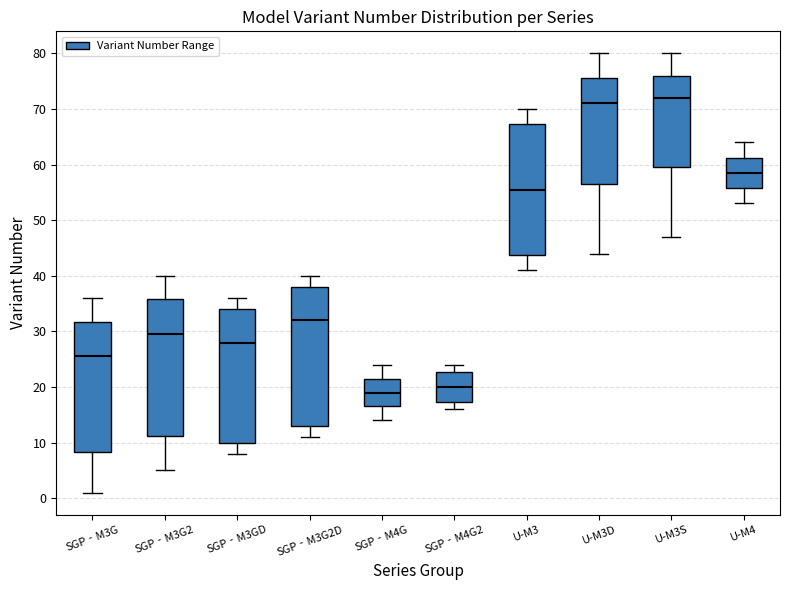

Reading left to right, transcribe this box plot: for each box, give where its median line is, the range the box spans, and where its two whiskers end, as read against the y-axis. The values are not printed on the chart, so give them approximately, as read against the axis.

SGP‐M3G: median 26, box 8 to 32, whiskers 1 to 36
SGP‐M3G2: median 30, box 11 to 36, whiskers 5 to 40
SGP‐M3GD: median 28, box 10 to 34, whiskers 8 to 36
SGP‐M3G2D: median 32, box 13 to 38, whiskers 11 to 40
SGP‐M4G: median 19, box 17 to 22, whiskers 14 to 24
SGP‐M4G2: median 20, box 17 to 23, whiskers 16 to 24
U-M3: median 56, box 44 to 67, whiskers 41 to 70
U-M3D: median 71, box 57 to 76, whiskers 44 to 80
U-M3S: median 72, box 60 to 76, whiskers 47 to 80
U-M4: median 59, box 56 to 61, whiskers 53 to 64